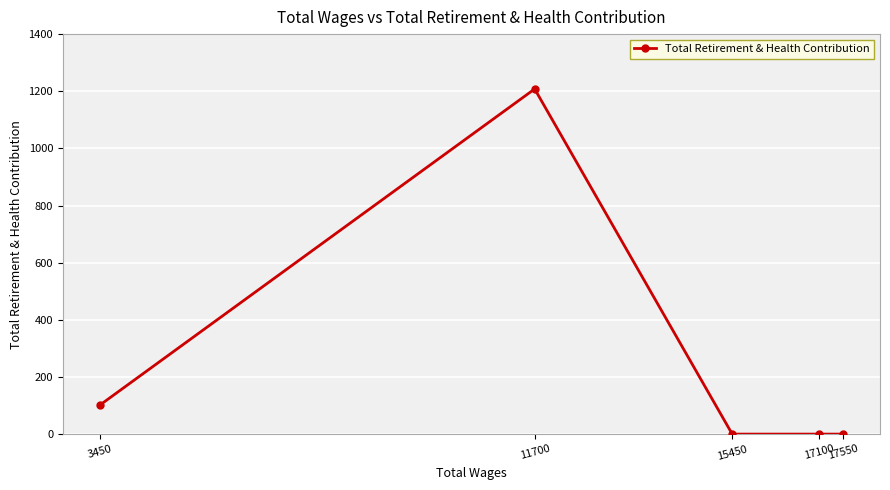

What is the sum of the values at 3450 and 11700?

1310